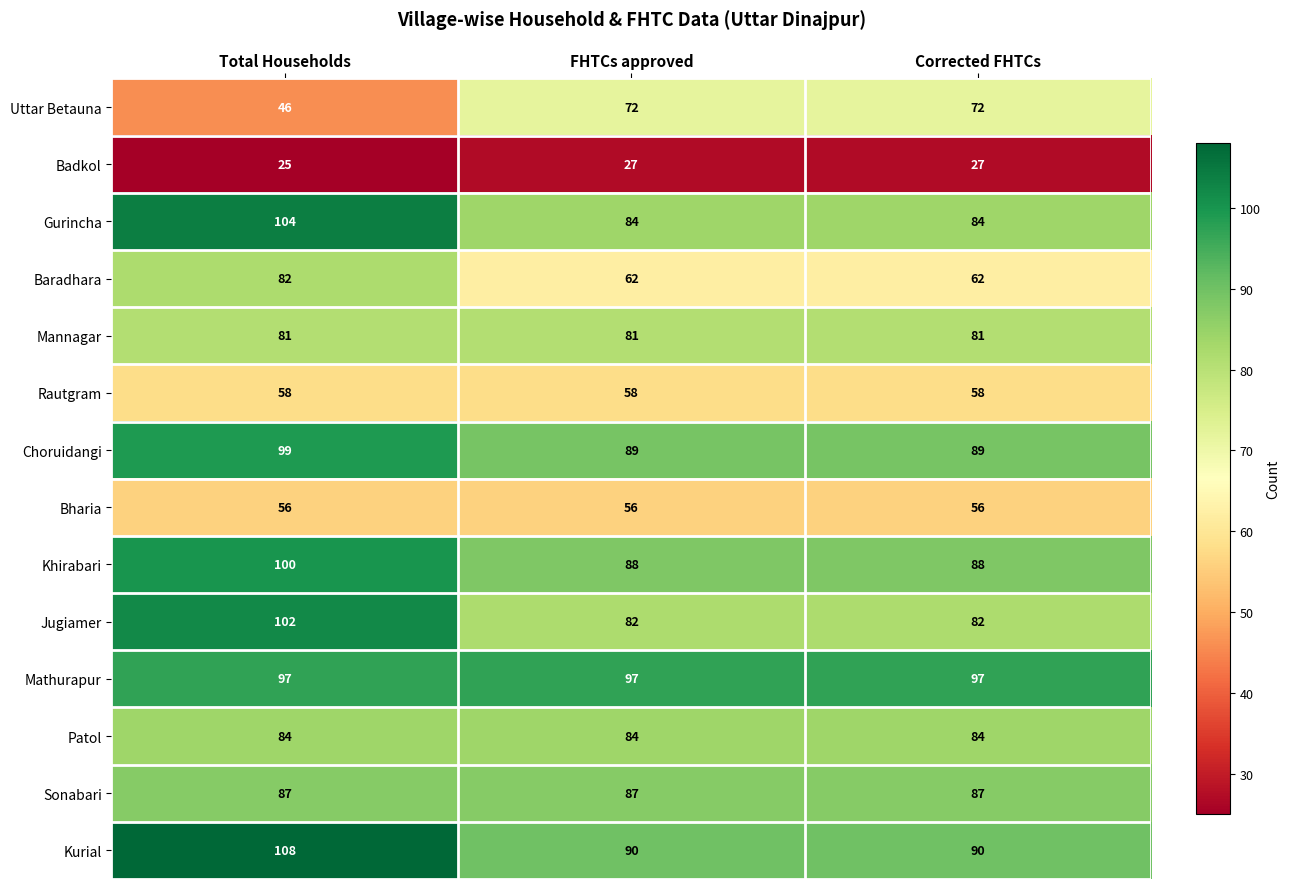

What is the sum of the Sonabari values at Total Households and Corrected FHTCs?

174